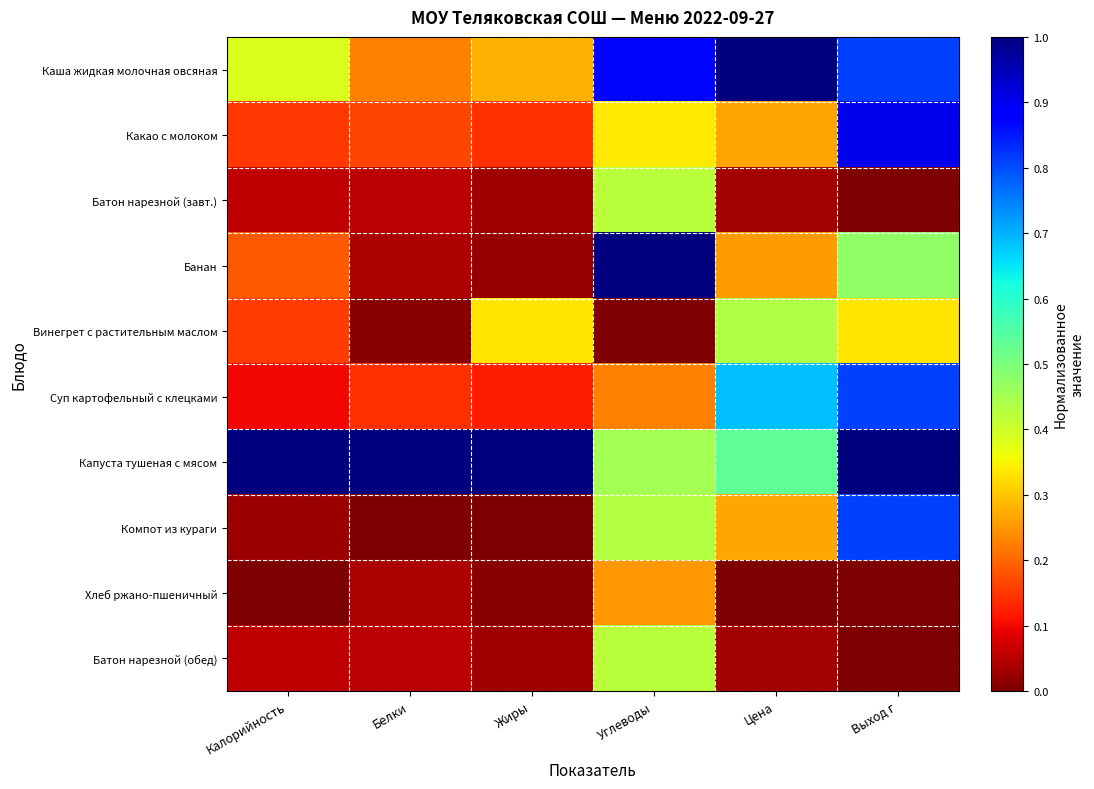

At which category does the chart reach its peak across all series?

Цена